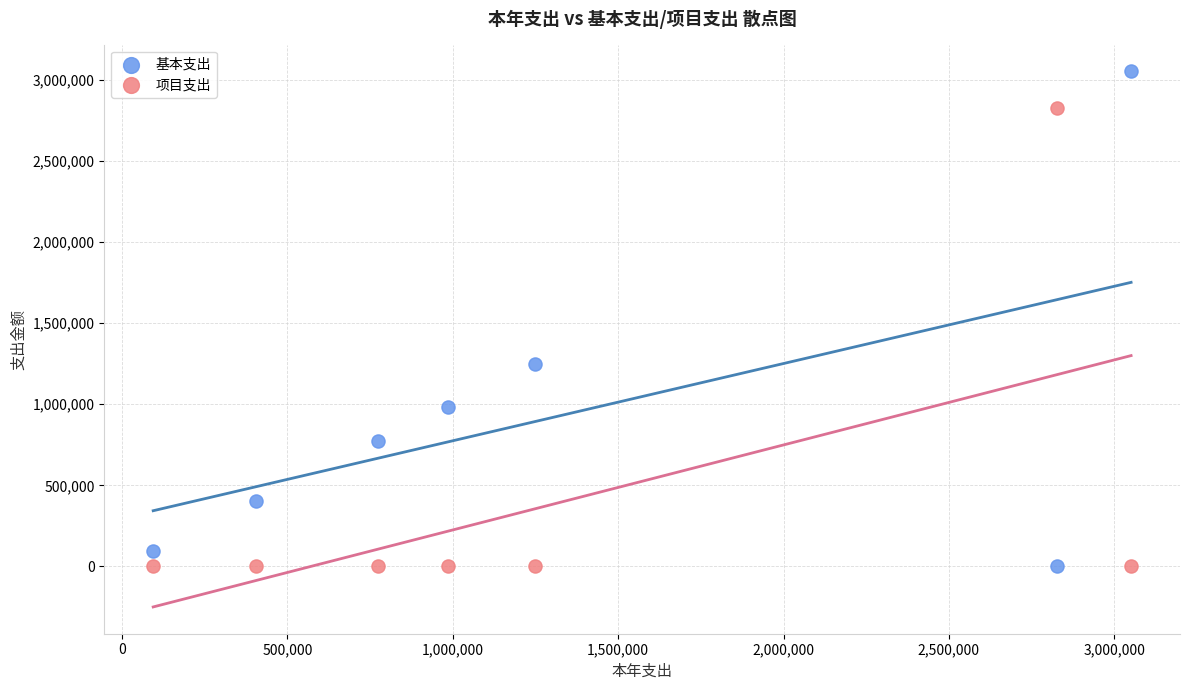

What is the X range (max minus min) for the scatter plot?

2956506.4